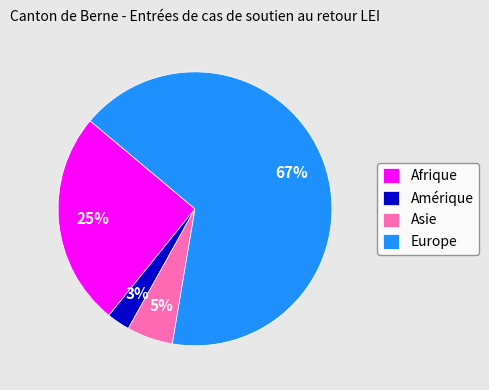

How many segments does this pie chart have?

4